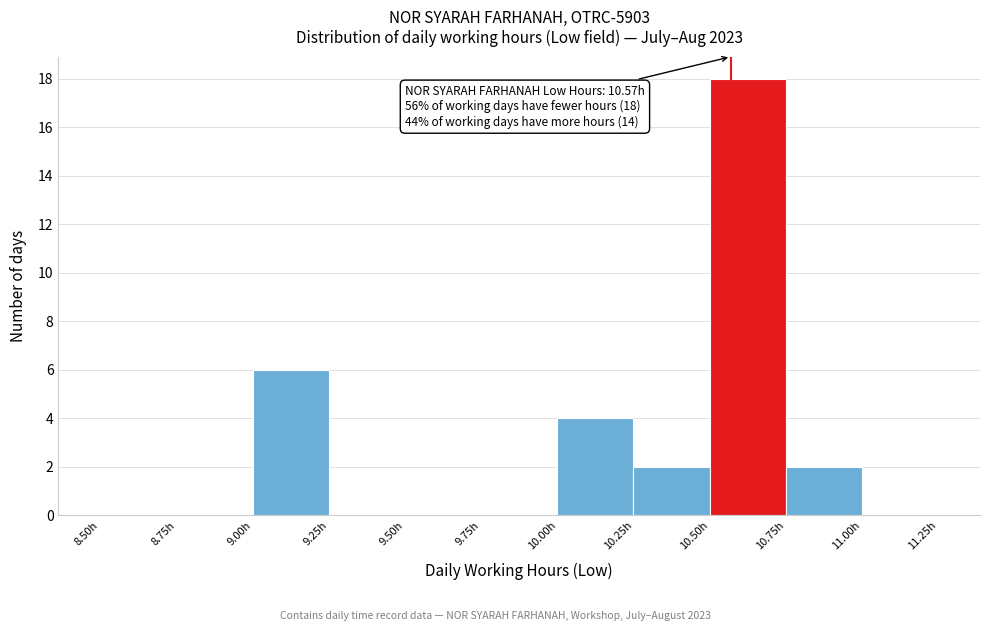

Which range on the x-axis has the tallest bar?

10.50 to 10.75